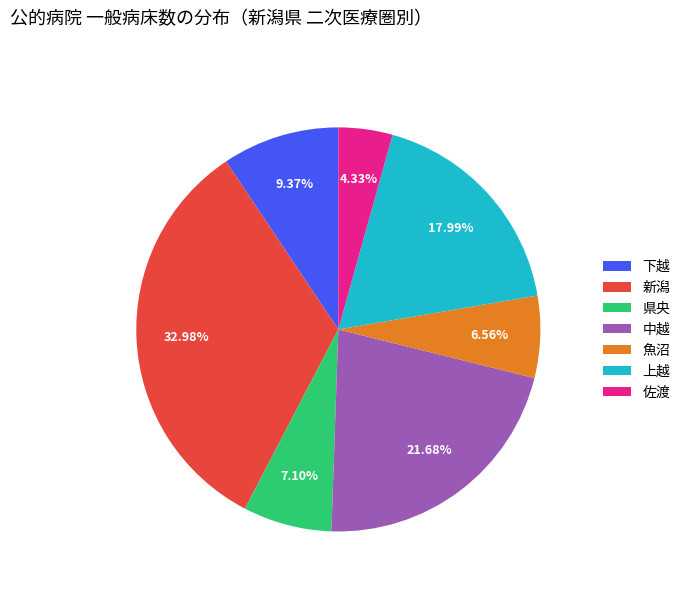

Which has a higher value, 佐渡 or 県央?

県央